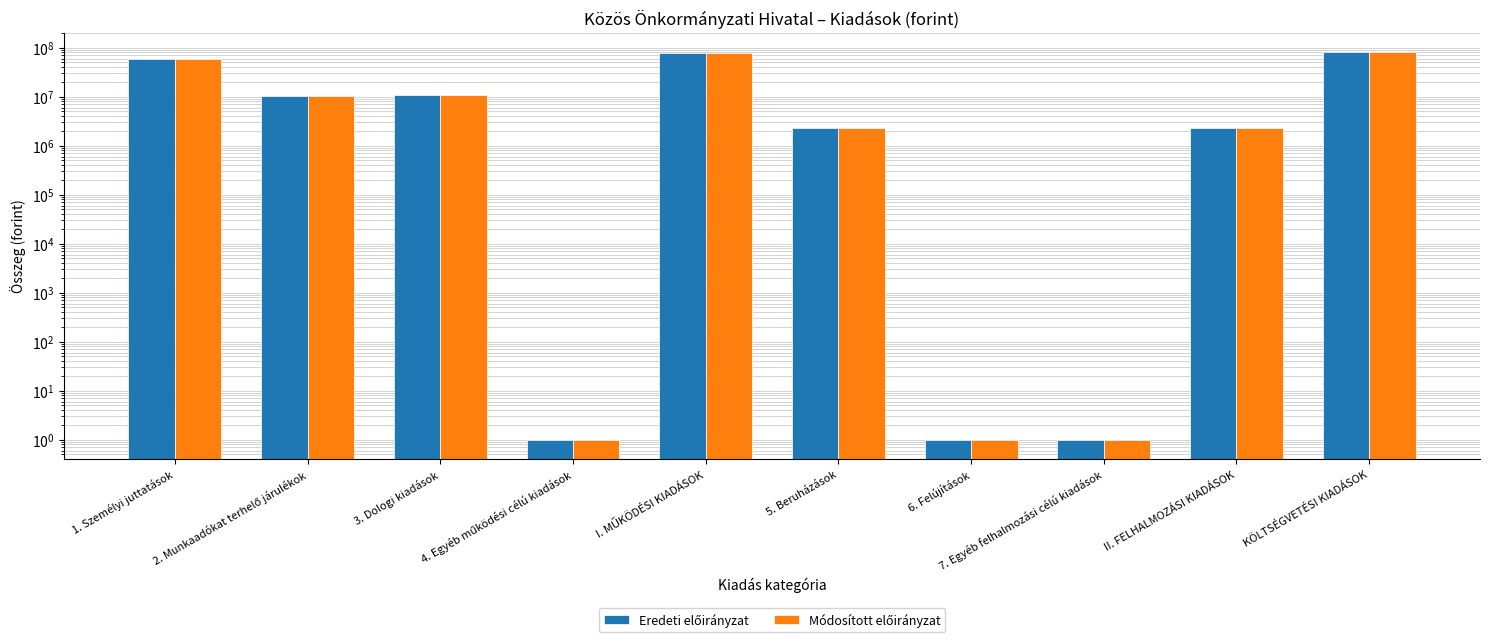

Which has a higher value, 3. Dologi kiadások or KÖLTSÉGVETÉSI KIADÁSOK?

KÖLTSÉGVETÉSI KIADÁSOK